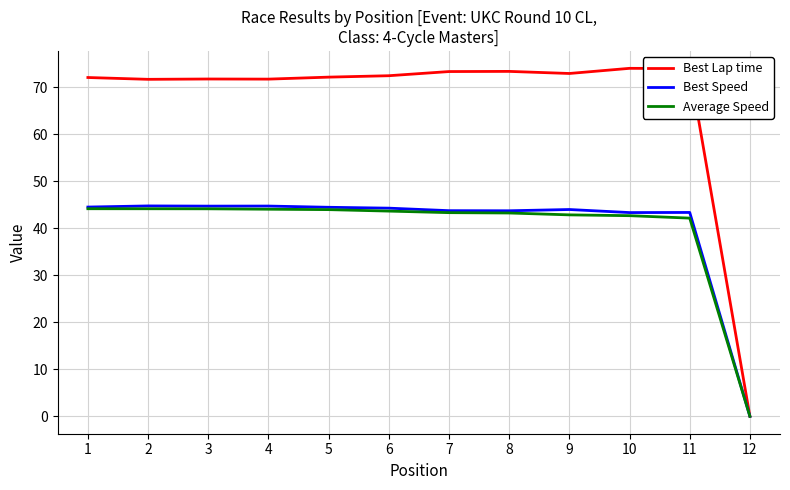

What is the spread (max minus min) of values at 6?

28.8